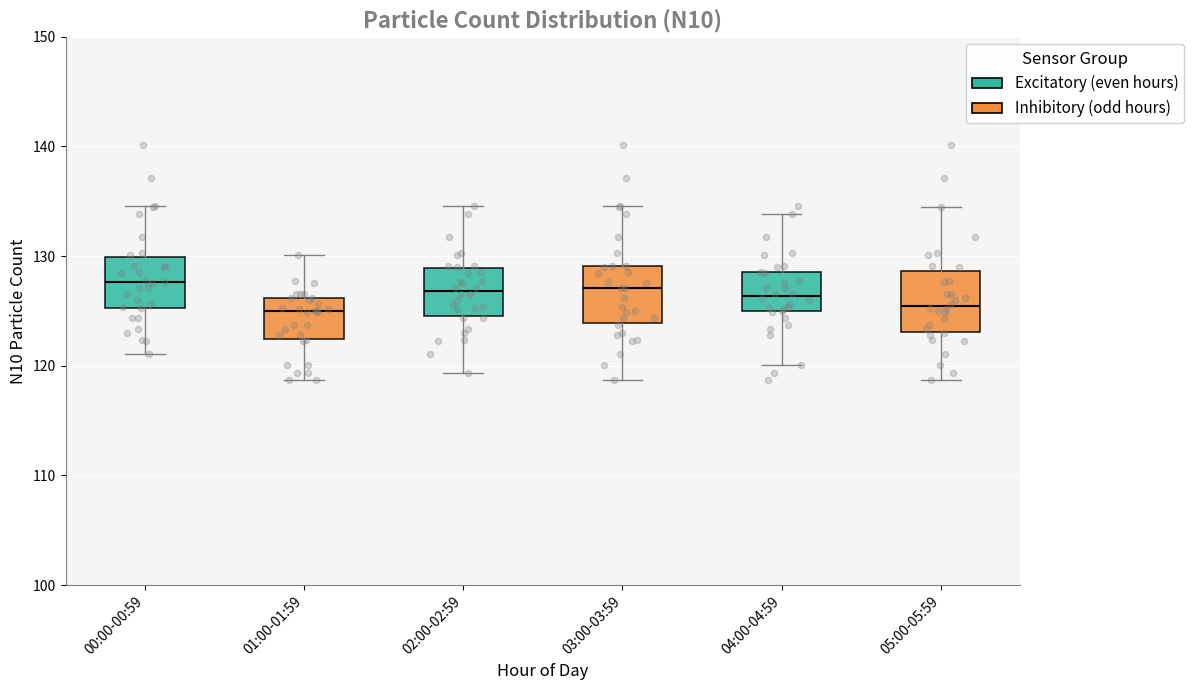

Where does the upper whisker of the box for 02:00-02:59 end on the y-axis? The values are not printed on the chart, so give them approximately, as read against the axis.

135